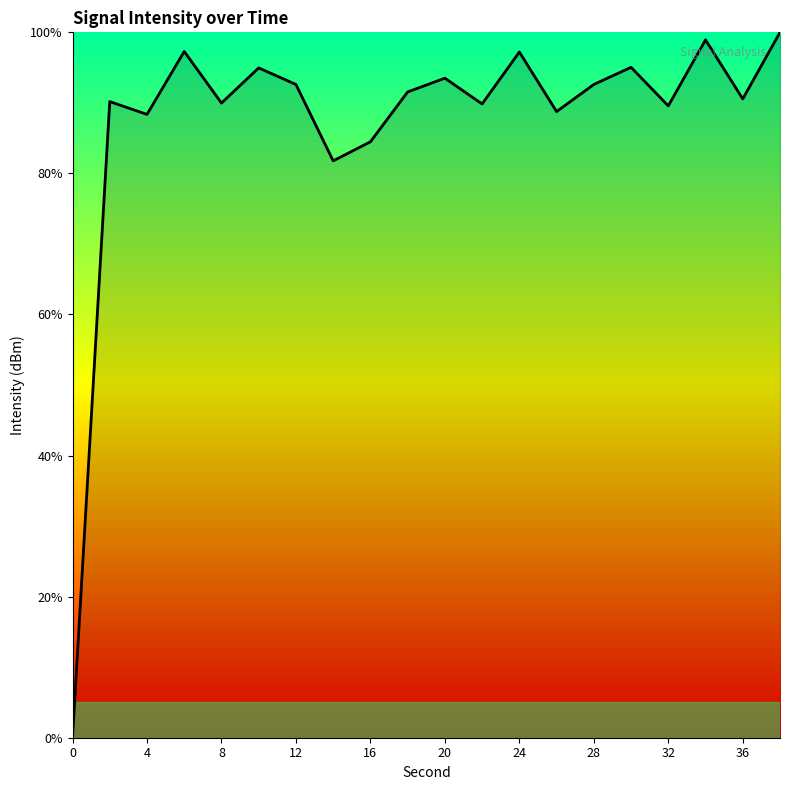

What is the greatest value displayed?

100.0